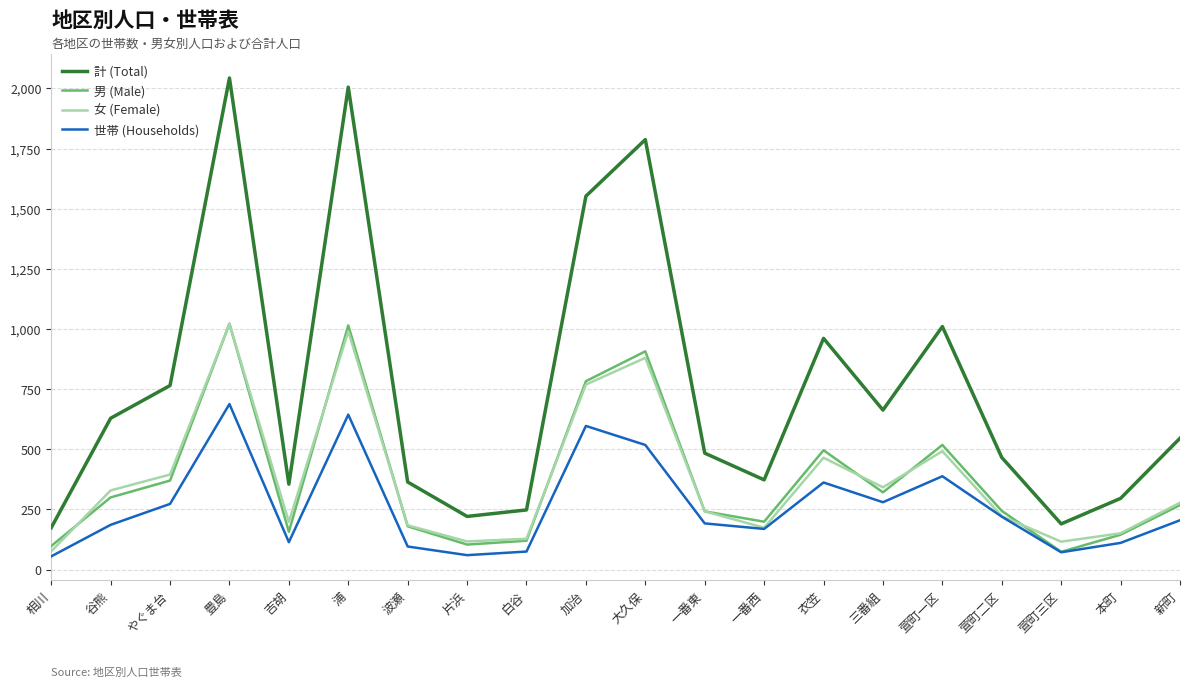

Is the value of 男 (Male) at 衣笠 greater than the value of 計 (Total) at やぐま台?

No